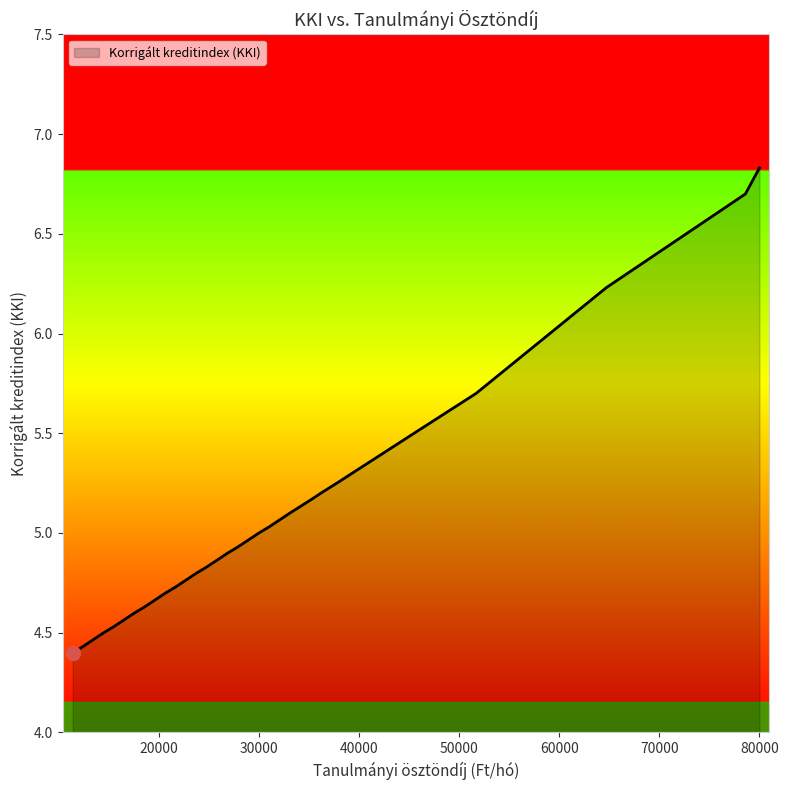

What is the greatest value displayed?

6.8